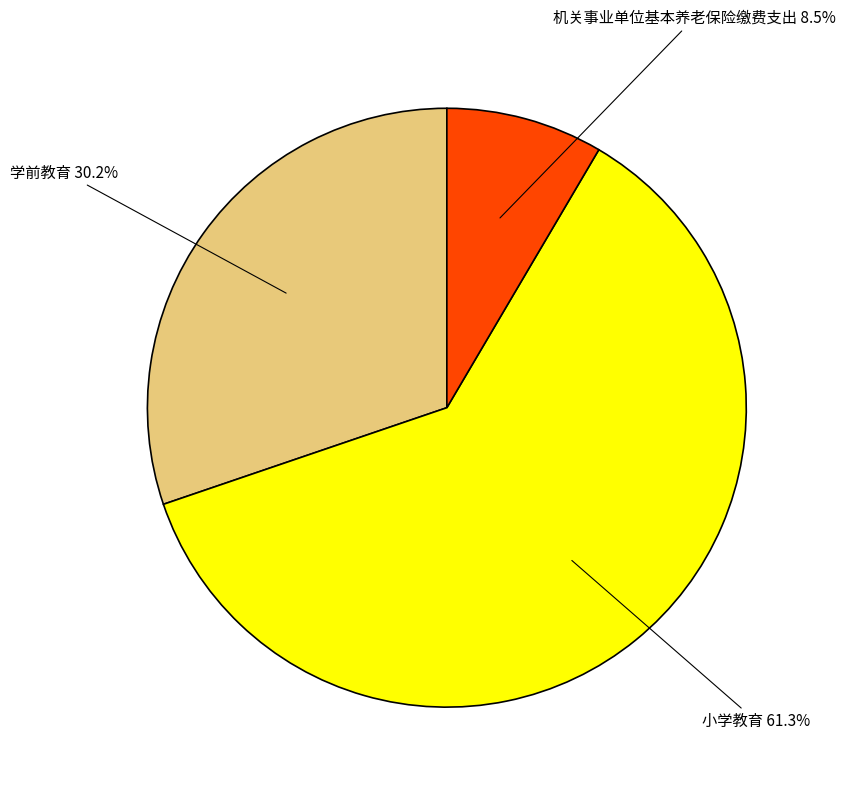

To the nearest percent, what is the combined percentage of 机关事业单位基本养老保险缴费支出 and 小学教育?

70%